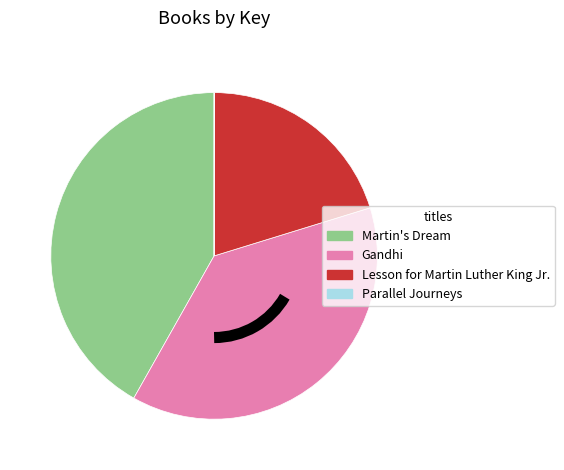

Is the sum of Lesson for Martin Luther King Jr. and Gandhi greater than half?

Yes